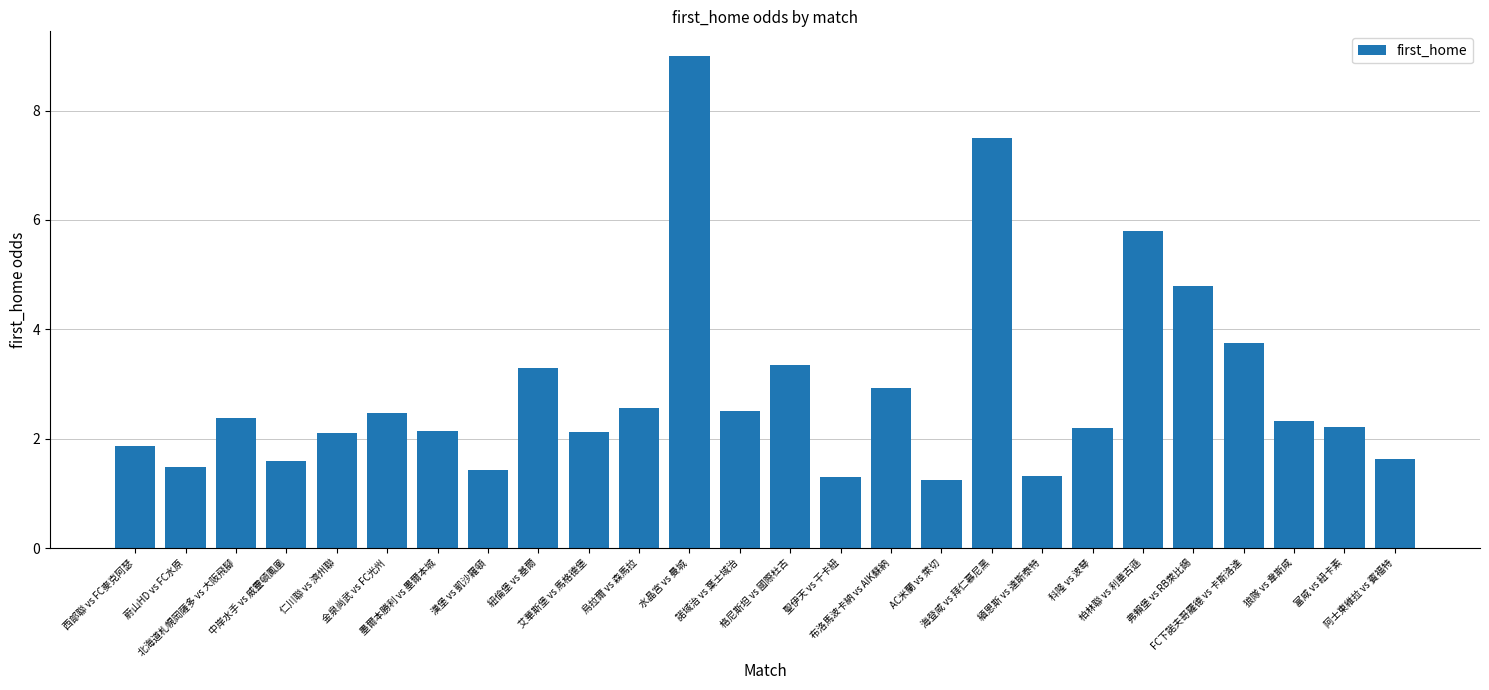

What is the difference between the maximum and second lowest values?

7.7